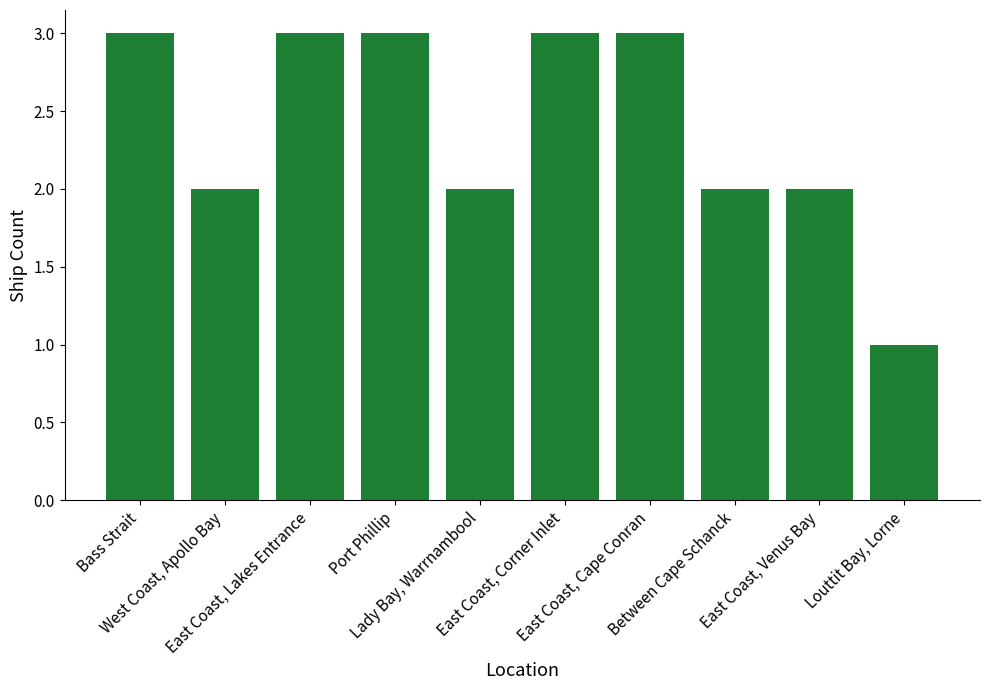

What is the label of the 3rd bar from the right?

Between Cape Schanck